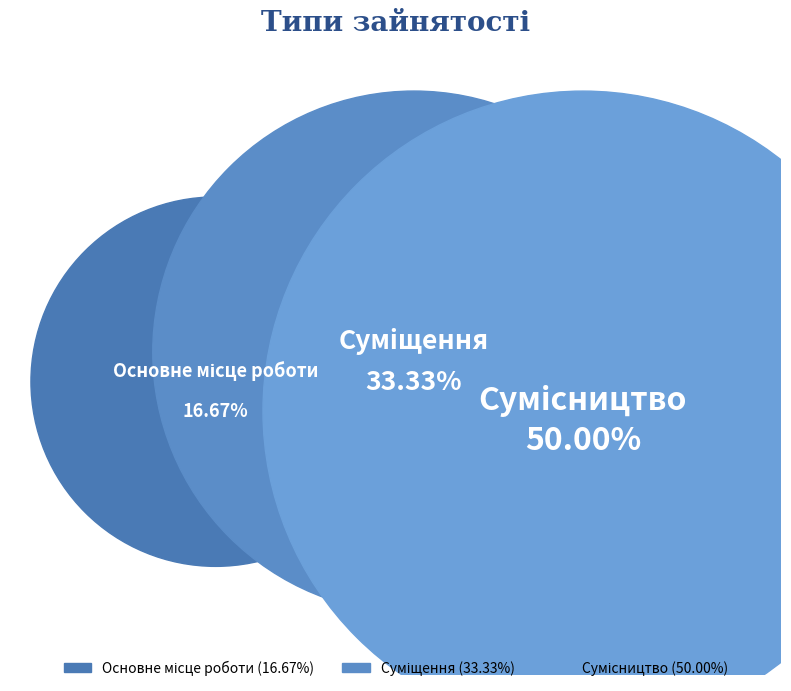

What percentage is the Сумісництво slice, to the nearest percent?

50%